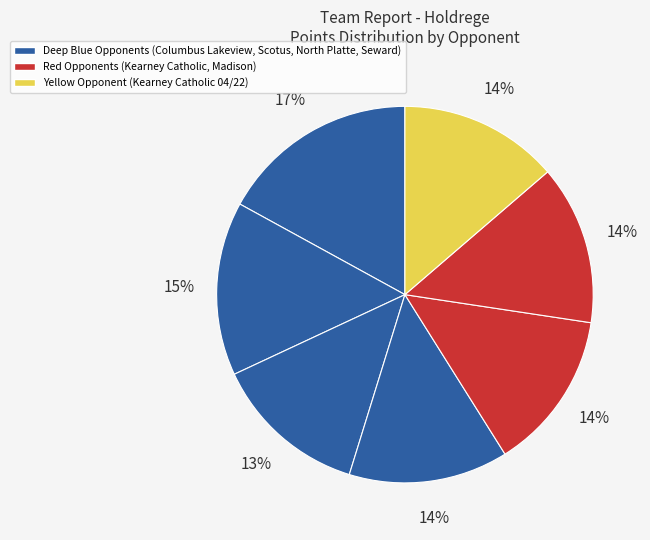

To the nearest percent, what is the difference between the largest and smallest slice percentages?

4%